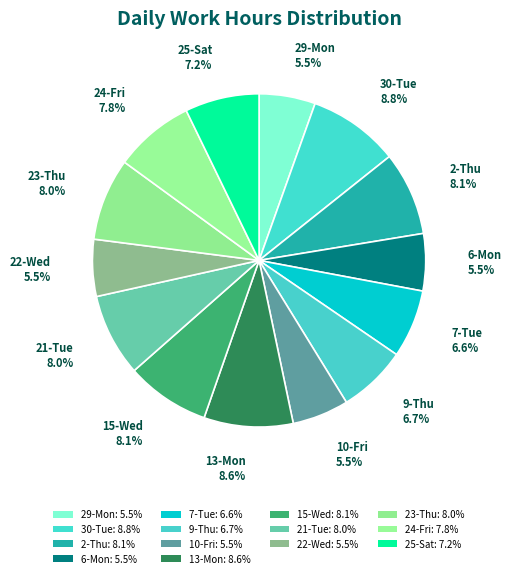

Is there a majority slice in this chart?

No